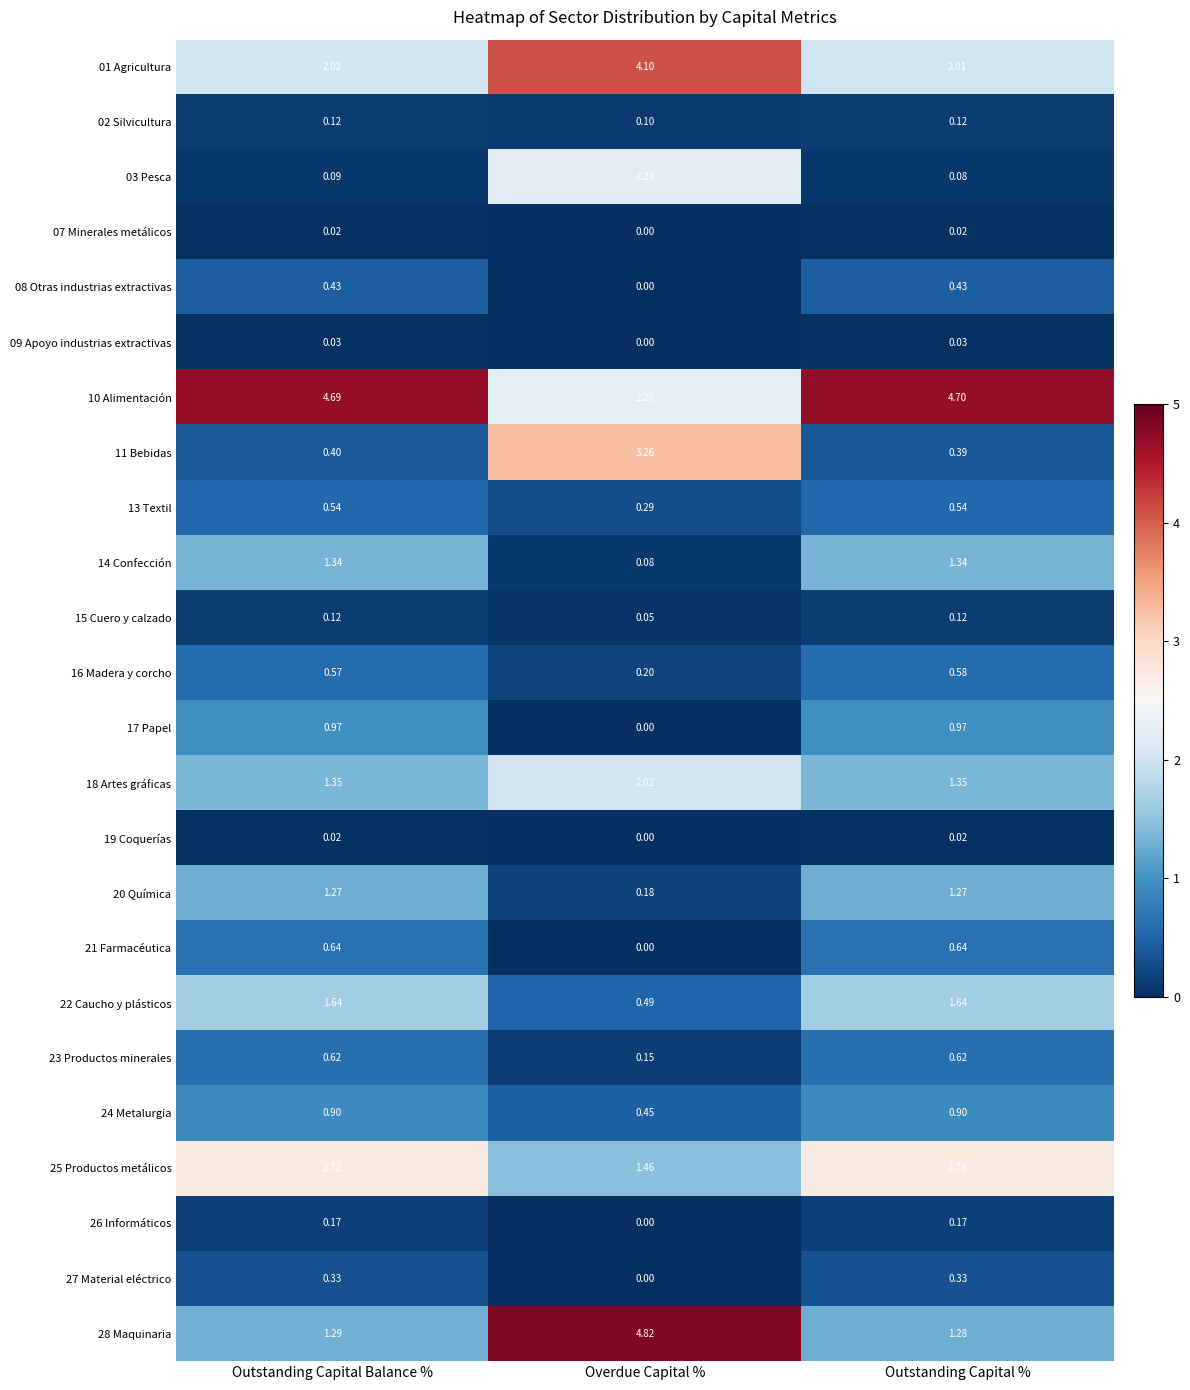

At which label is 13 Textil closest to 0?

Overdue Capital %